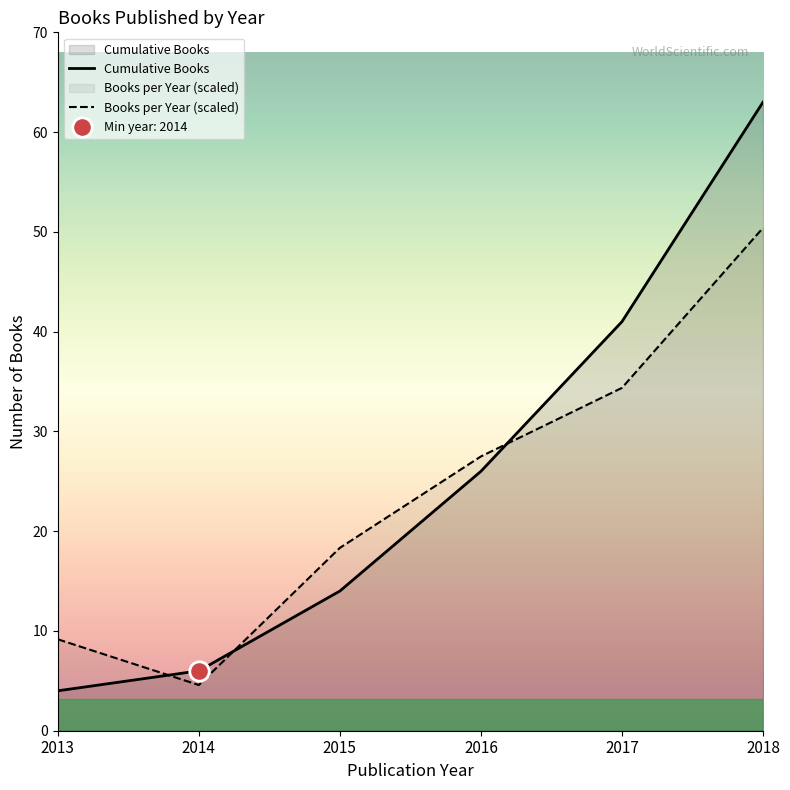

At which category does Books per Year (scaled) reach its first local valley?

2014